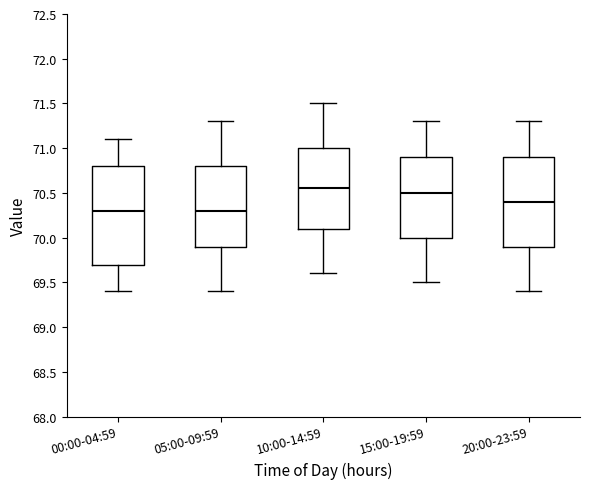

Reading left to right, read every box against the y-axis: the position of its median line, the range the box covers, and the ends of its whiskers. The values are not printed on the chart, so give them approximately, as read against the axis.

00:00-04:59: median 70.30, box 69.70 to 70.80, whiskers 69.40 to 71.10
05:00-09:59: median 70.30, box 69.90 to 70.80, whiskers 69.40 to 71.30
10:00-14:59: median 70.55, box 70.10 to 71.00, whiskers 69.60 to 71.50
15:00-19:59: median 70.50, box 70.00 to 70.90, whiskers 69.50 to 71.30
20:00-23:59: median 70.40, box 69.90 to 70.90, whiskers 69.40 to 71.30